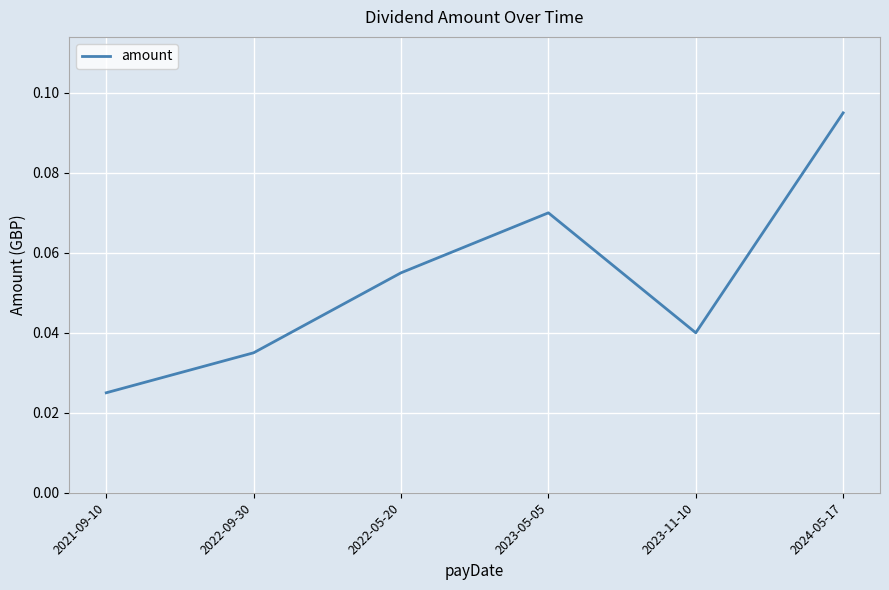

What position from the left is 2022-09-30?

2